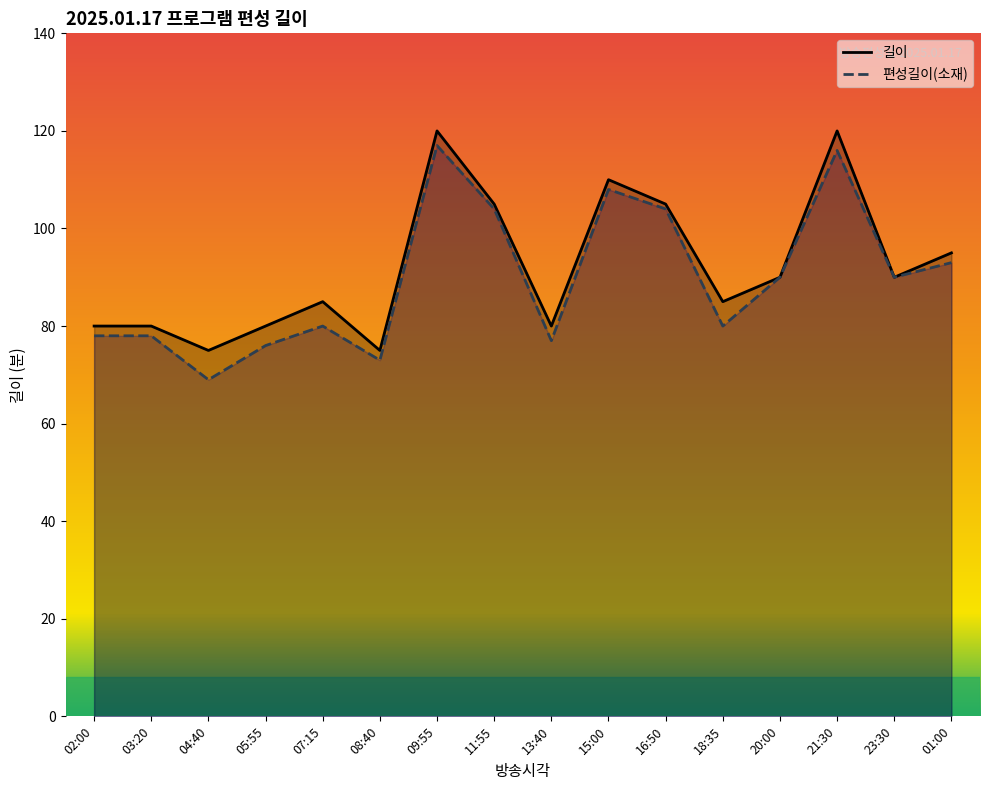

At how many categories does at least one series exceed 100?

5